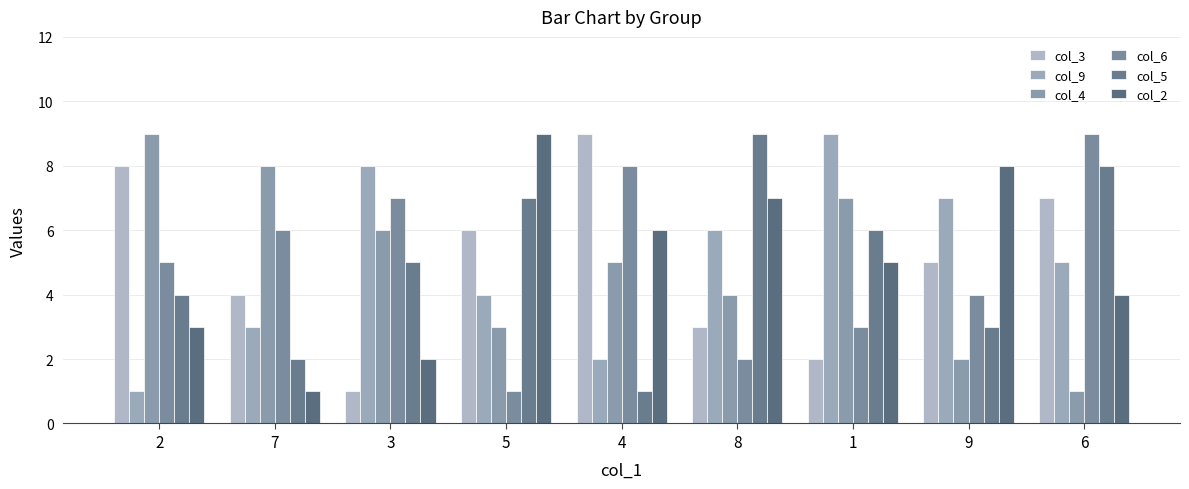

Which label corresponds to the largest value in the chart?

4